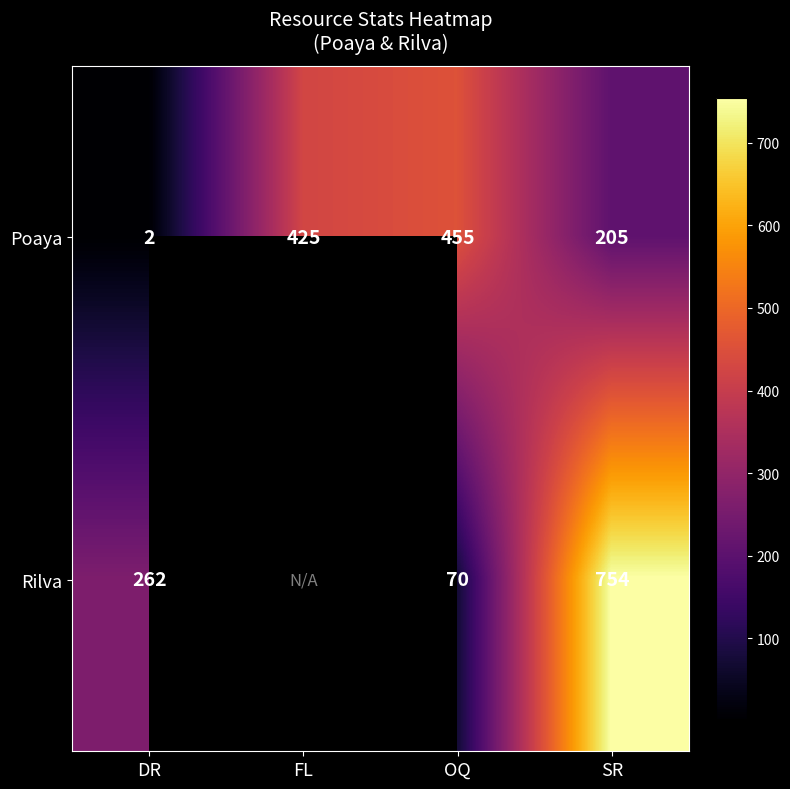

What is the total value across all series at OQ?

525